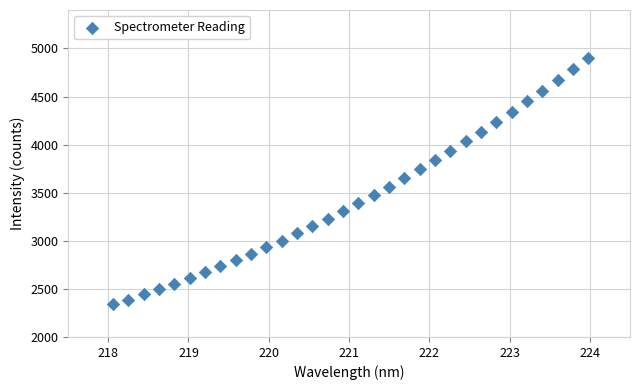

What is the range of Y values (max minus min)?

2563.5